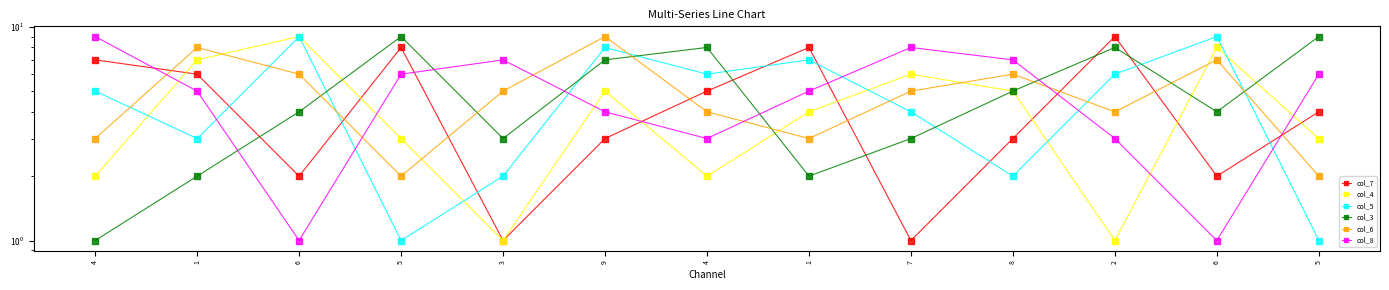

Reading right to left, list all the values displayed in this chart.

col_7: 4	2	9	3	1	8	5	3	1	8	2	6	7
col_4: 3	8	1	5	6	4	2	5	1	3	9	7	2
col_5: 1	9	6	2	4	7	6	8	2	1	9	3	5
col_3: 9	4	8	5	3	2	8	7	3	9	4	2	1
col_6: 2	7	4	6	5	3	4	9	5	2	6	8	3
col_8: 6	1	3	7	8	5	3	4	7	6	1	5	9